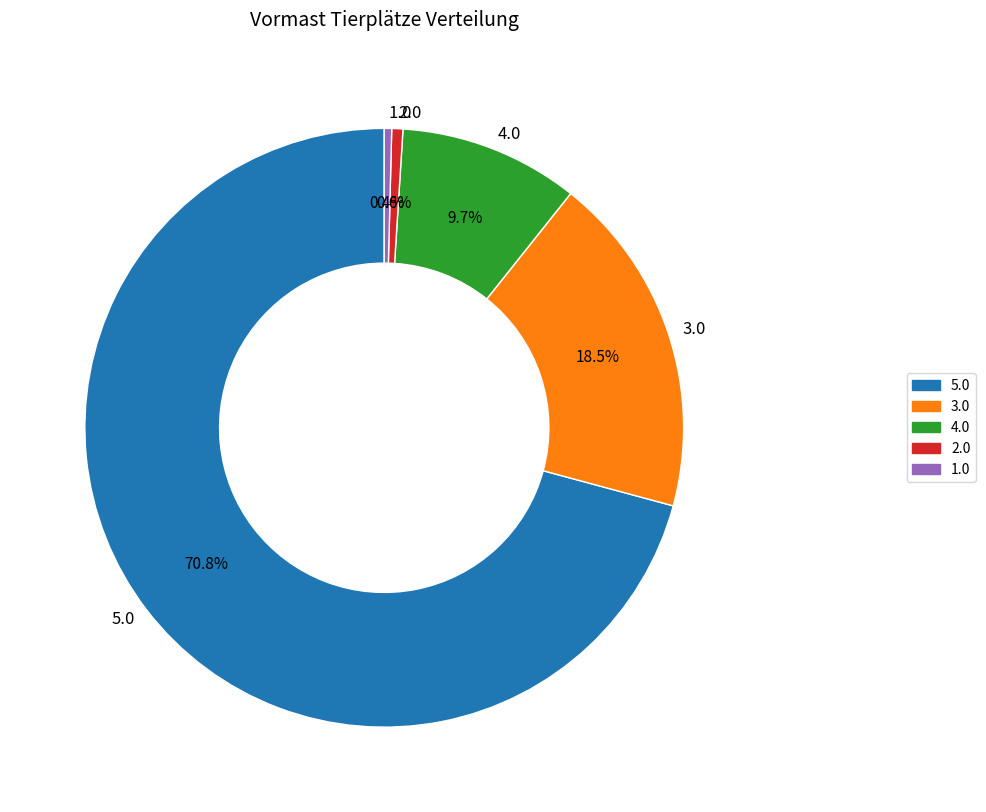

Which has a higher value, 1.0 or 4.0?

4.0